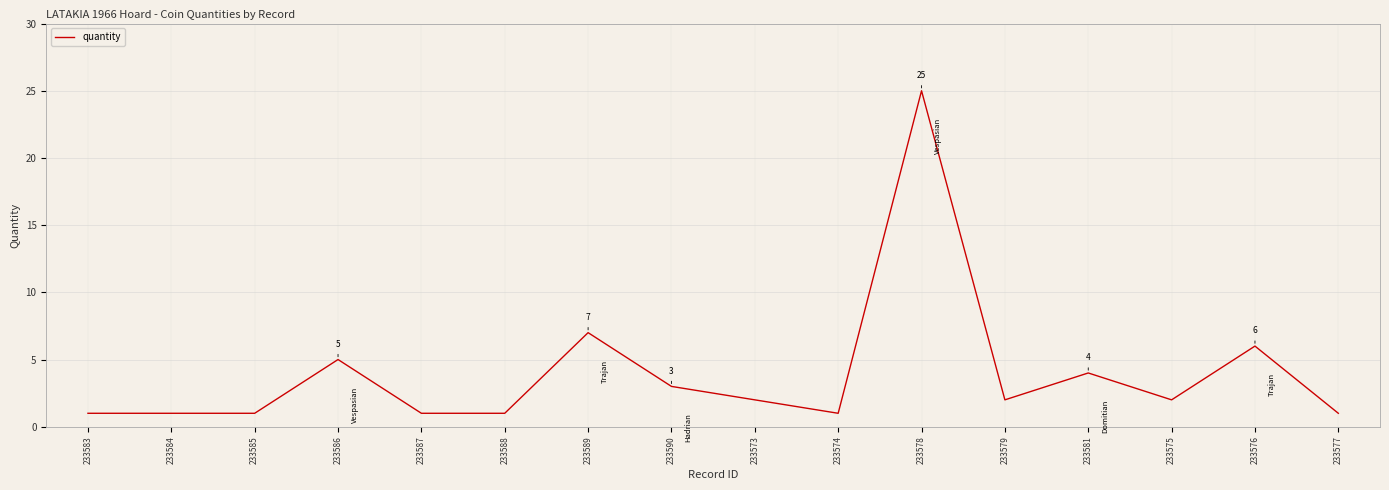

The value at 233573 is 1. True or false?

False